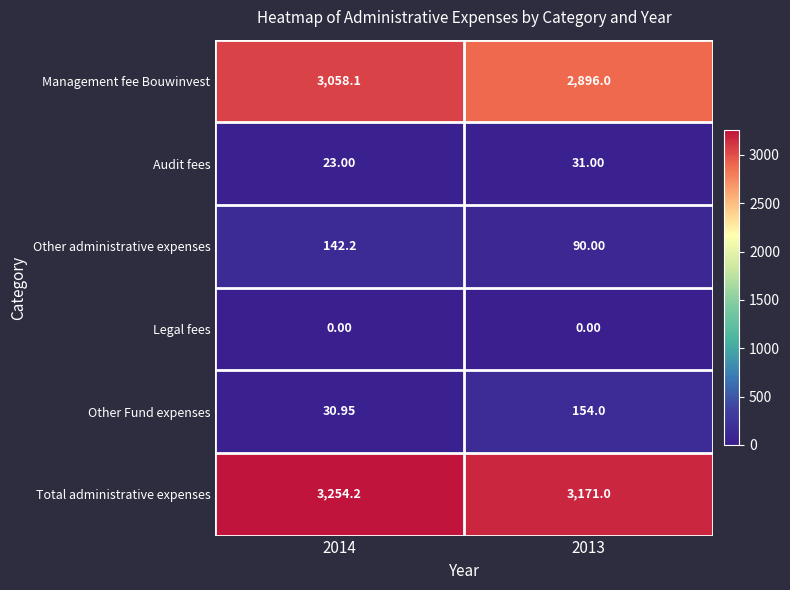

Is the value of Other administrative expenses at 2014 greater than the value of Audit fees at 2014?

Yes